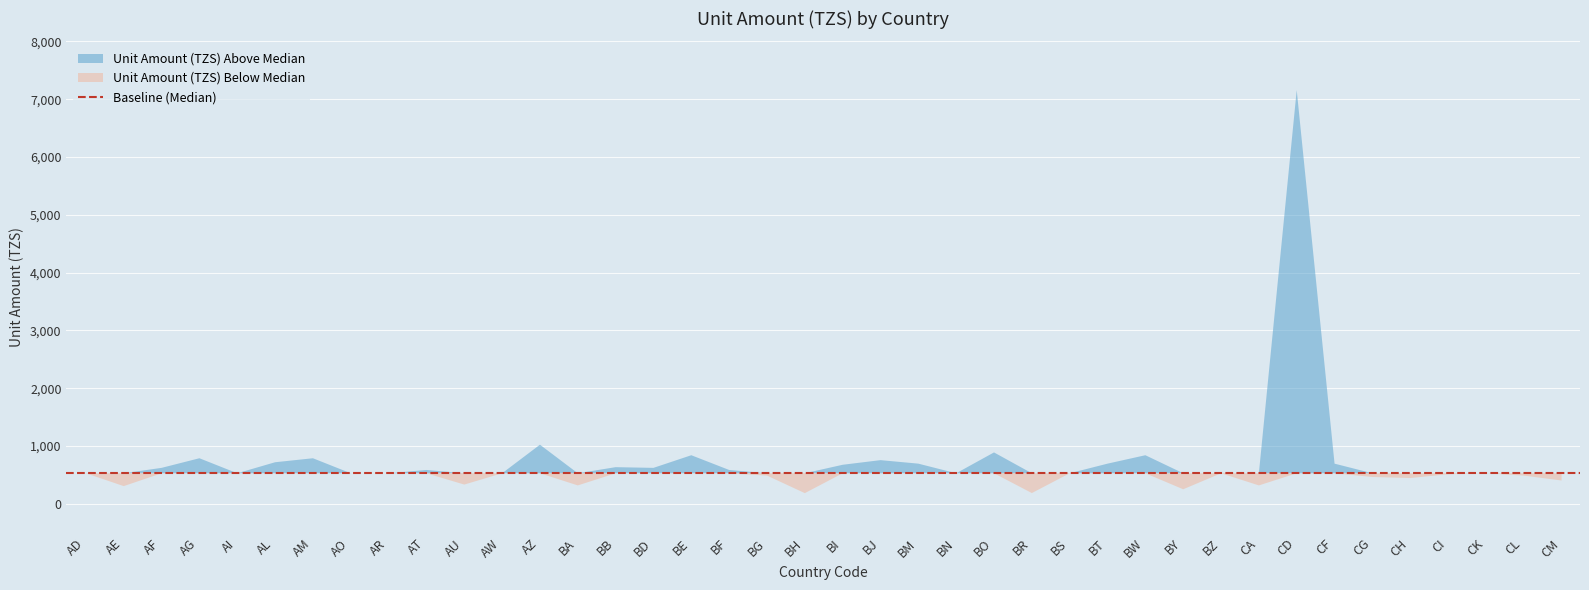

What is the minimum value shown in the chart?

194.3